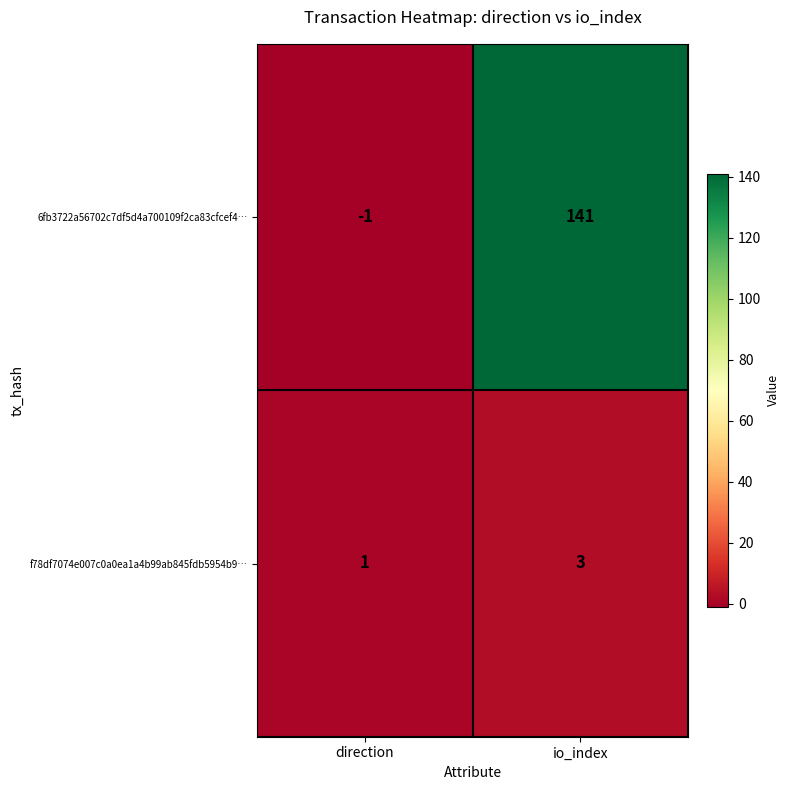

Is it true that 6fb3722a56702c7df5d4a700109f2ca83cfcef4… equals -1 at direction?

True